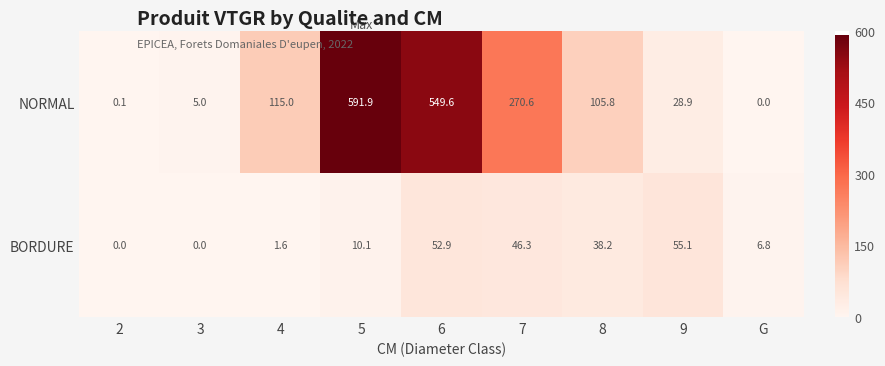

Rank the series at 4 from lowest to highest value.

BORDURE, NORMAL